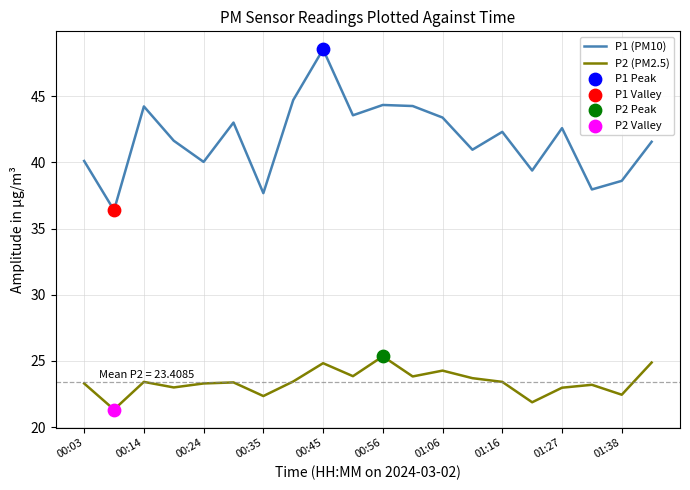

Which series has the largest total across all categories?

P1 (PM10)